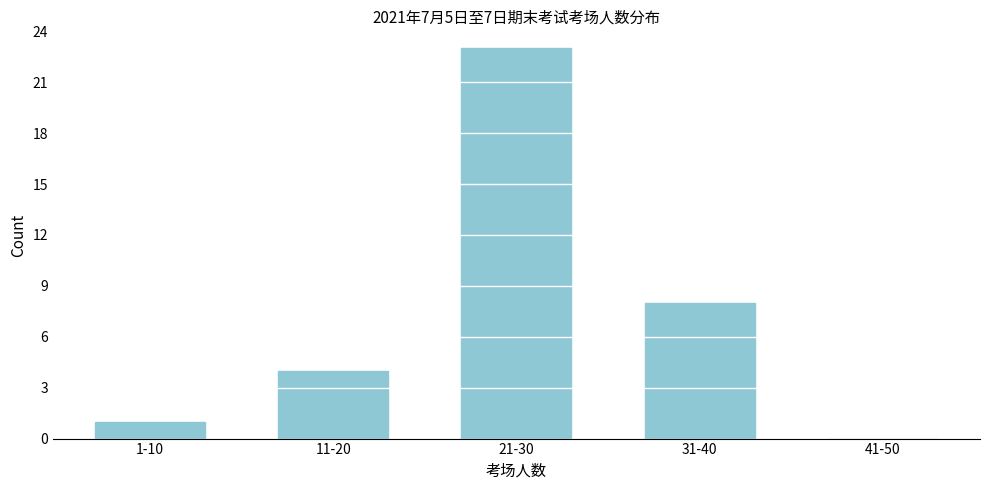

Reading left to right, transcribe all the data shown in this chart.

1-10=1	11-20=4	21-30=23	31-40=8	41-50=0